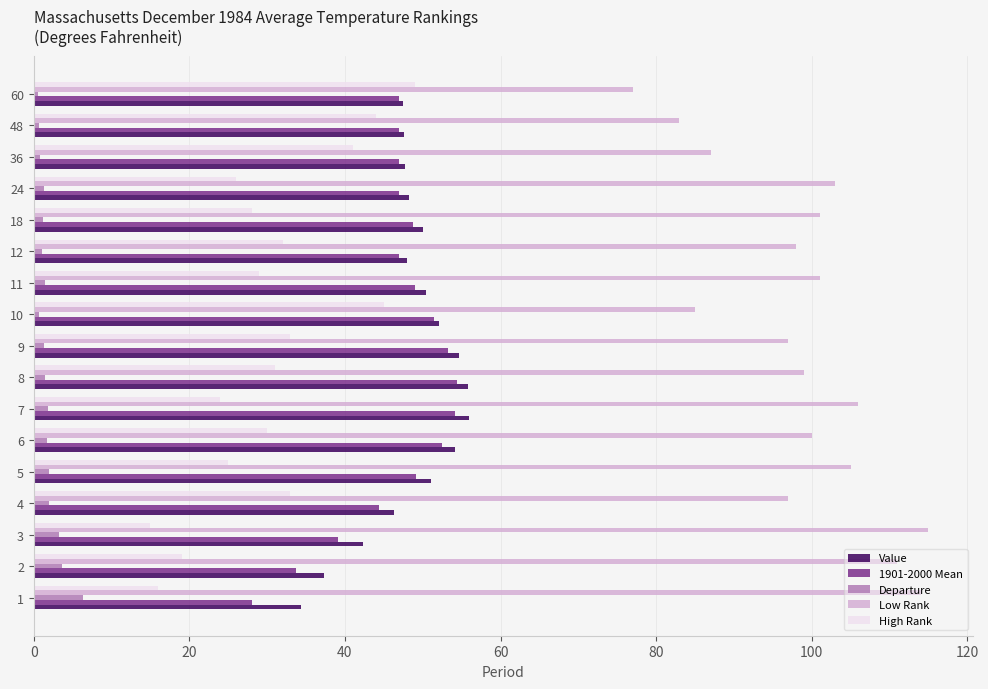

What is the maximum value for High Rank?

49.0